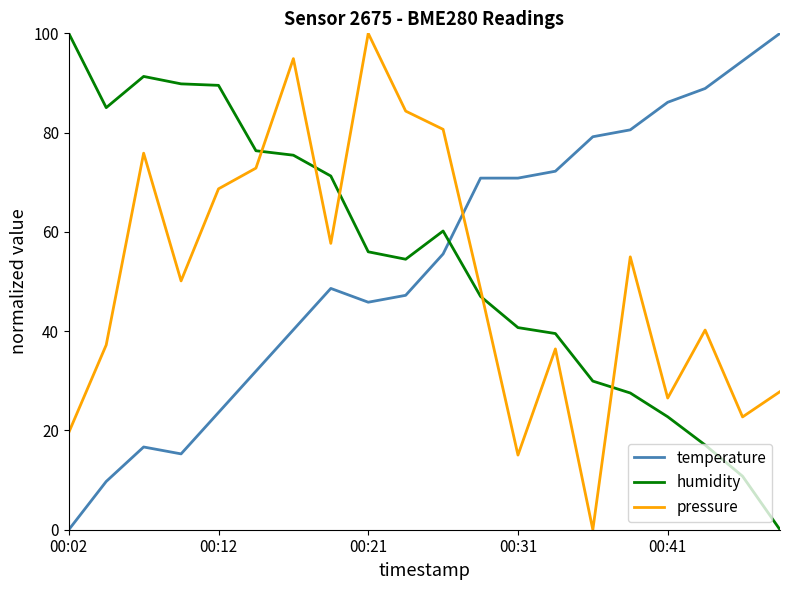

What is the difference between the maximum and minimum values in the humidity series?

100.0